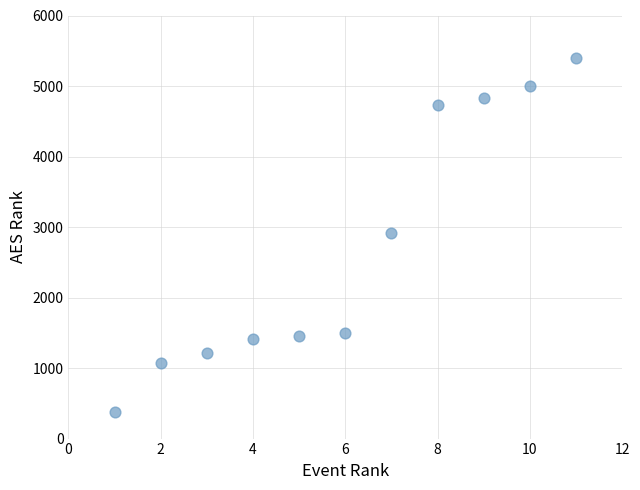

What is the average Y value?

2717